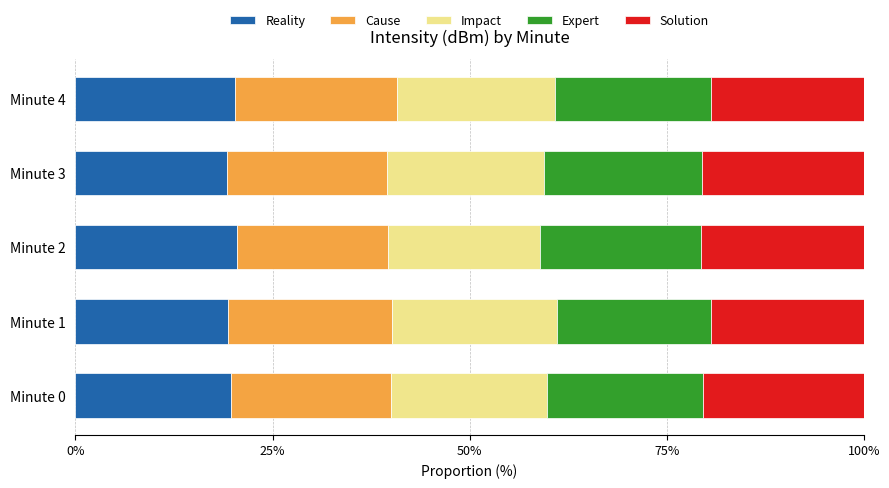

How many series are shown in this chart?

5